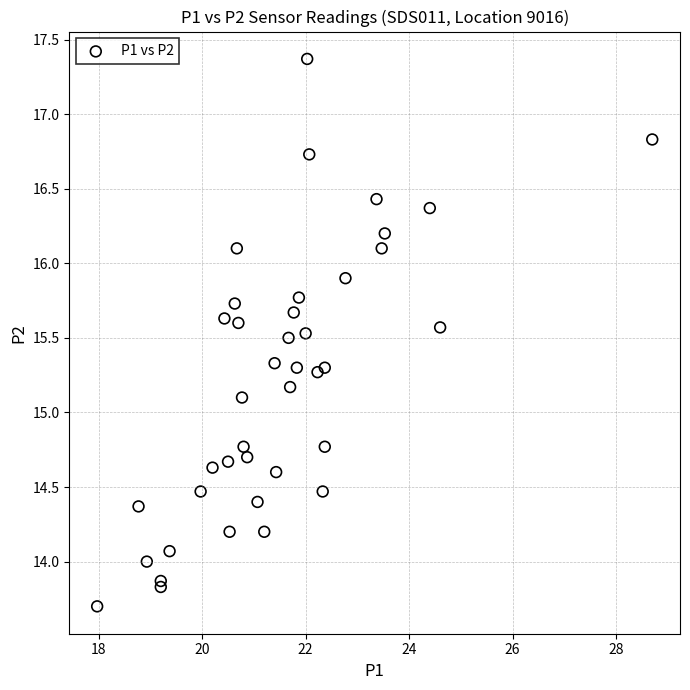

What Y value in the scatter plot is closest to 15?

15.1